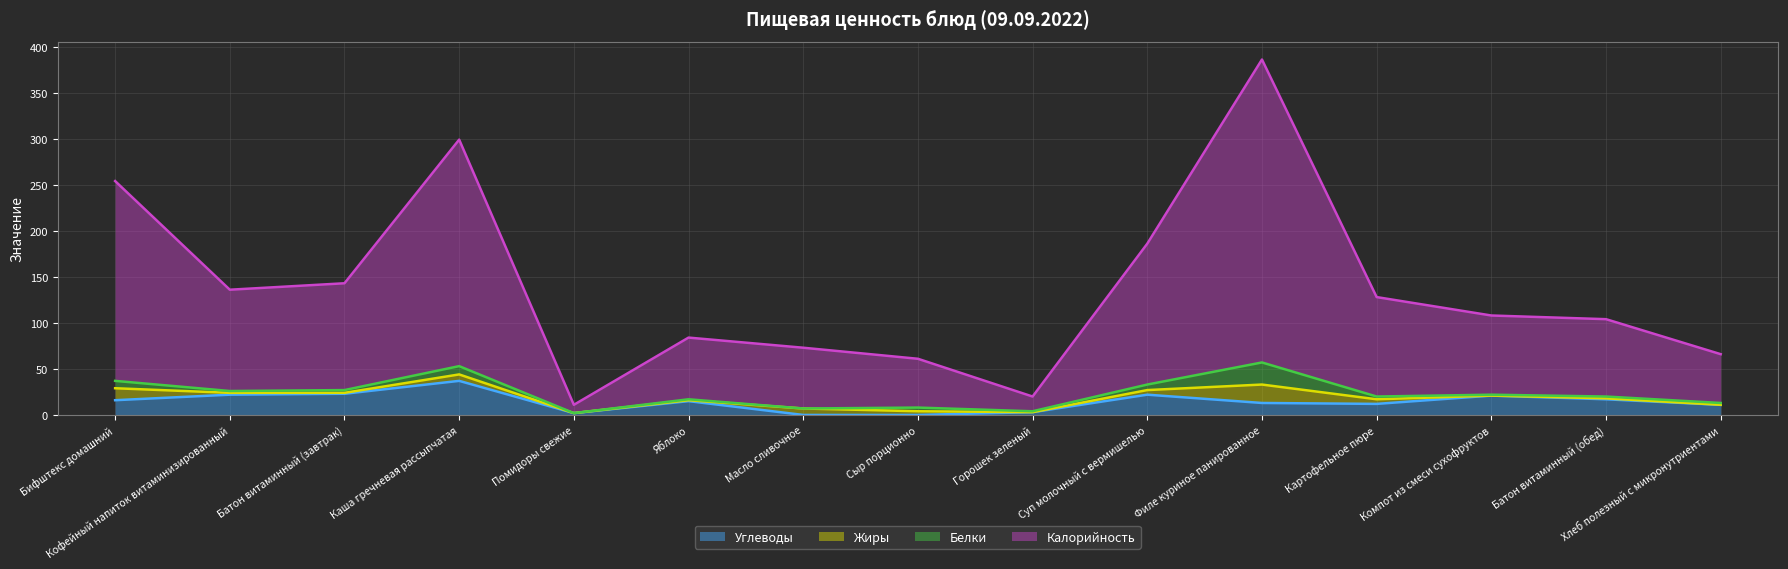

At how many categories does at least one series exceed 333?

1